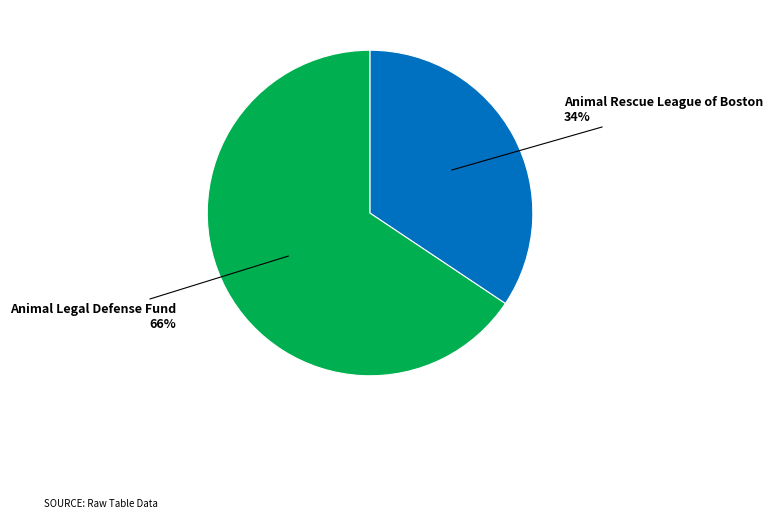

To the nearest percent, what is the average slice percentage?

50%